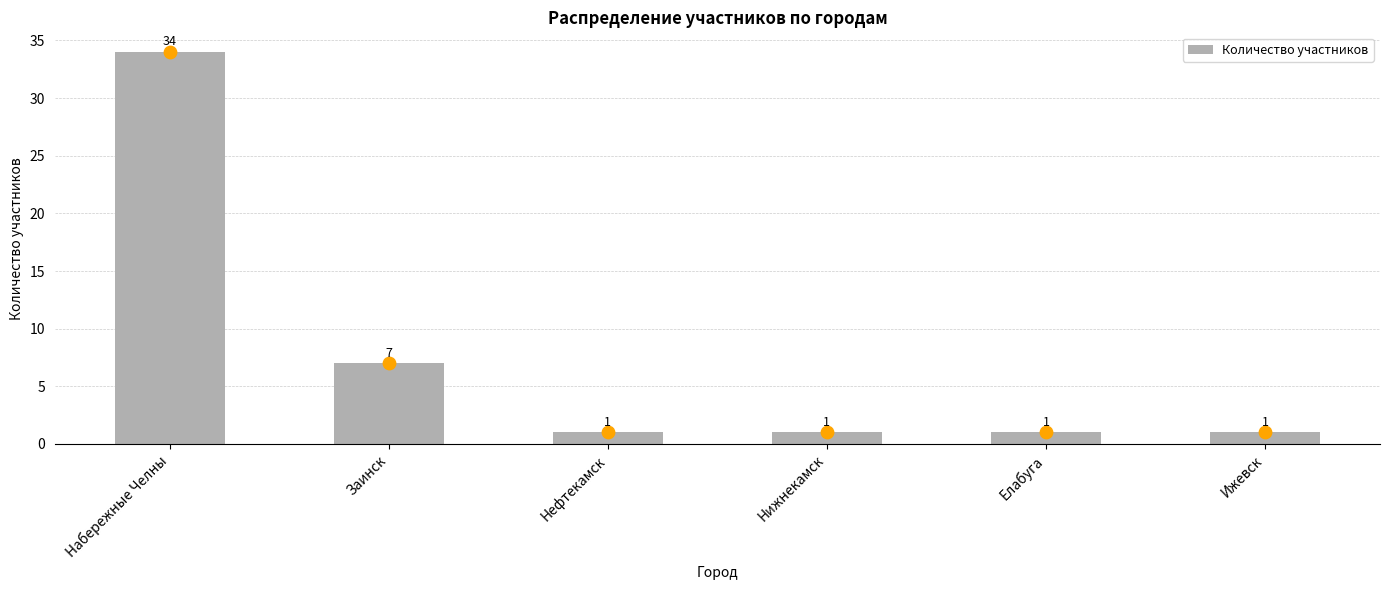

What is the ratio of the value at Нижнекамск to the value at Заинск?

0.1